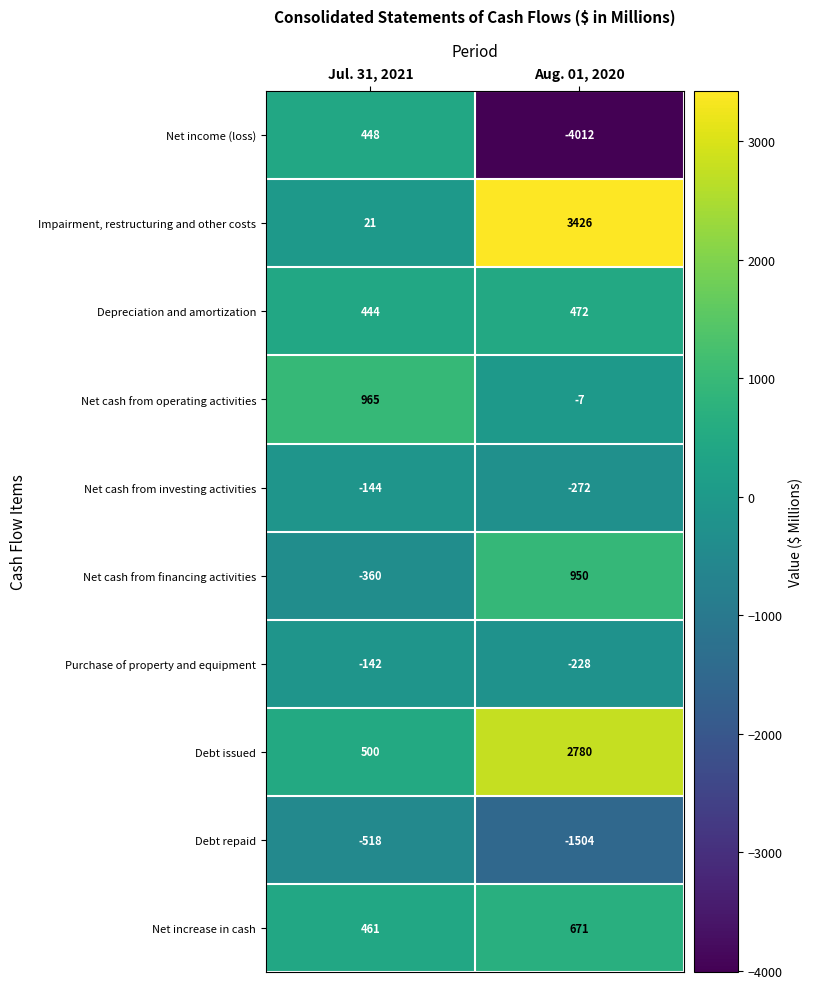

The Net cash from operating activities series shows -7 at Aug. 01, 2020. True or false?

True